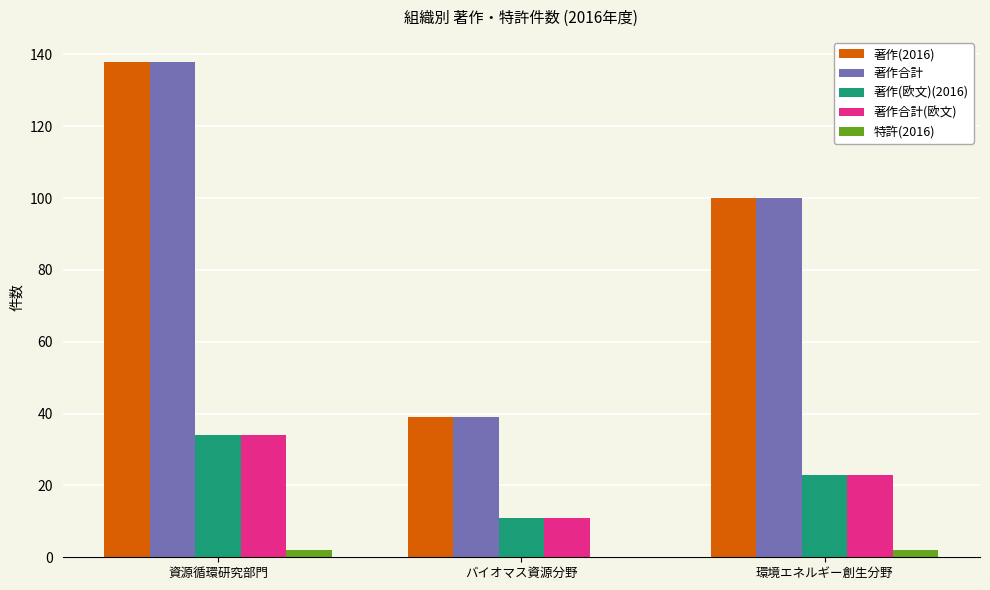

The value of 著作合計 at 資源循環研究部門 is 89. True or false?

False